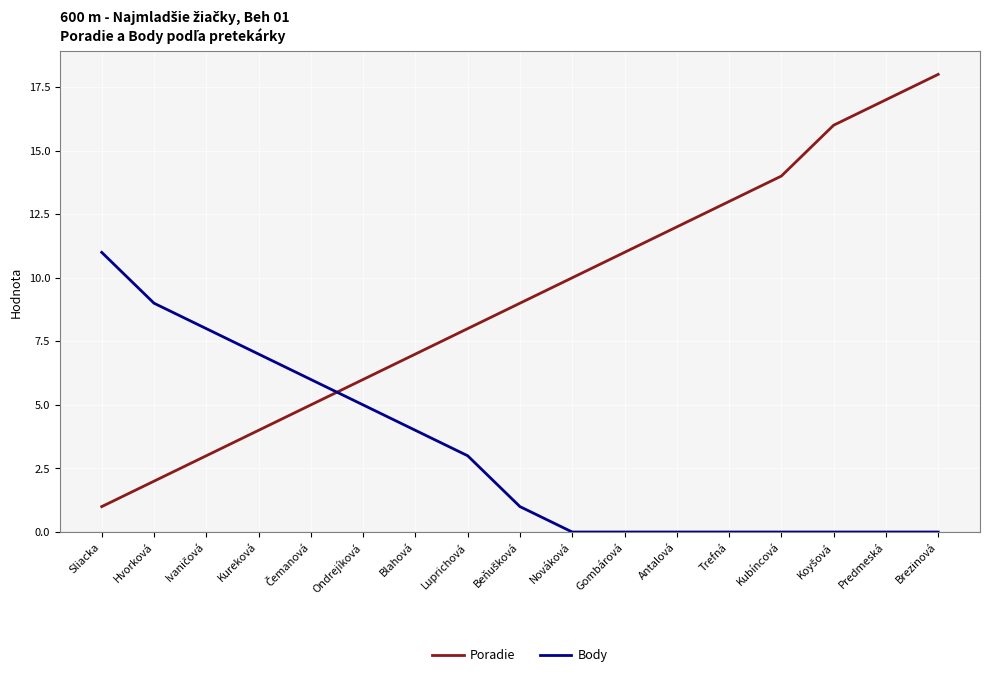

Read the Poradie value at Predmeská, to the nearest 10.

20